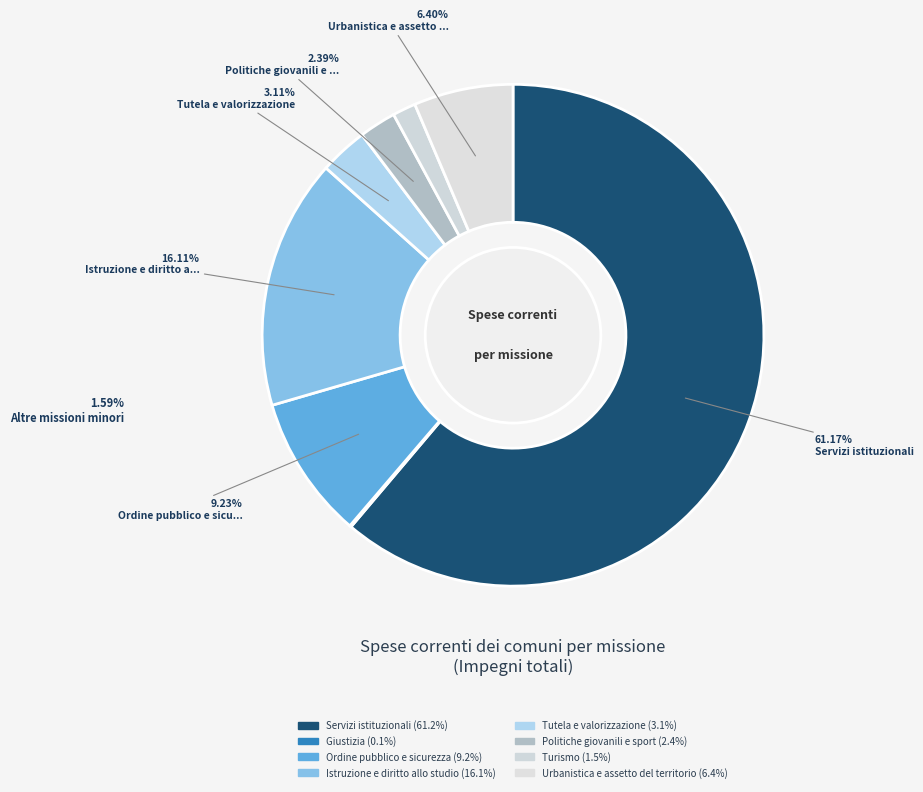

Do Turismo and Urbanistica e assetto del territorio together represent more than half of the pie?

No